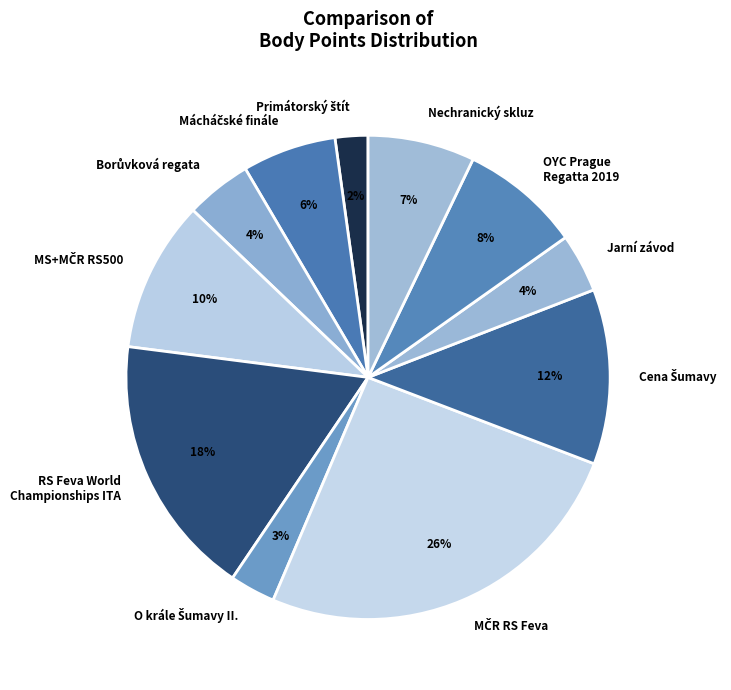

To the nearest percent, what is the average slice percentage?

9%